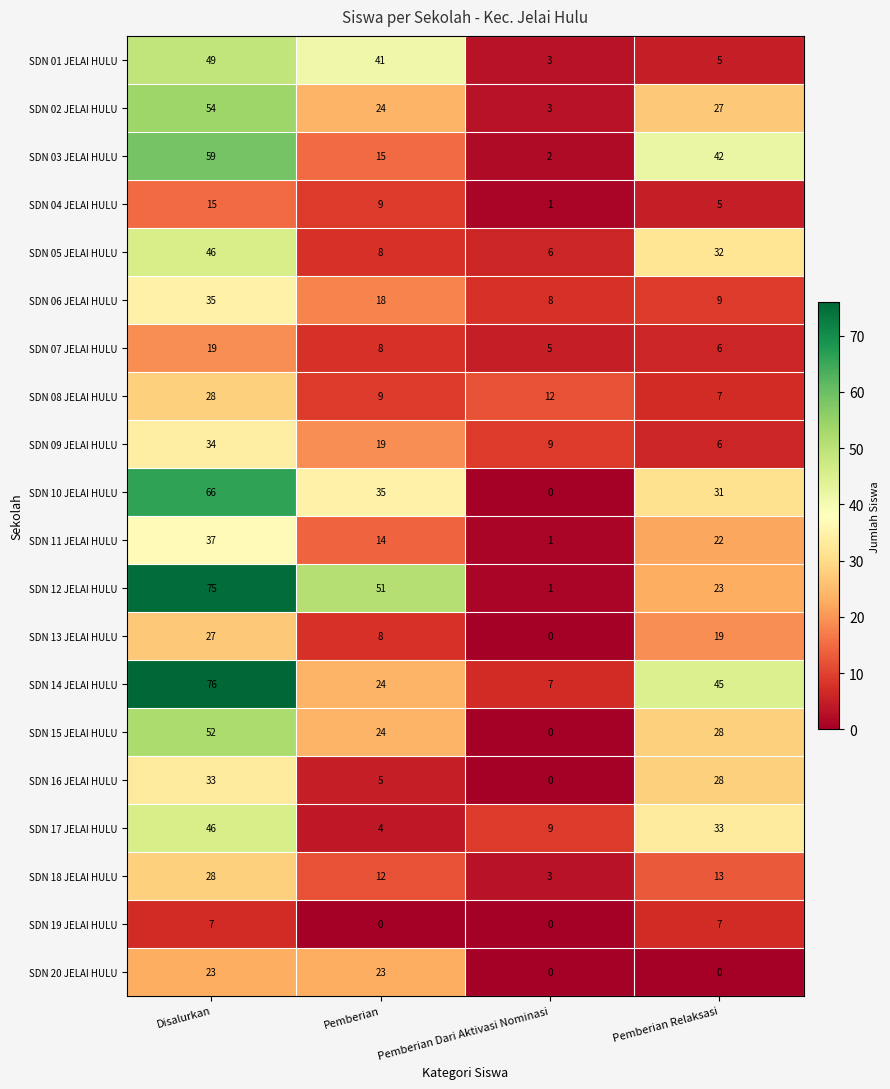

The value of SDN 12 JELAI HULU at Disalurkan is 28. True or false?

False